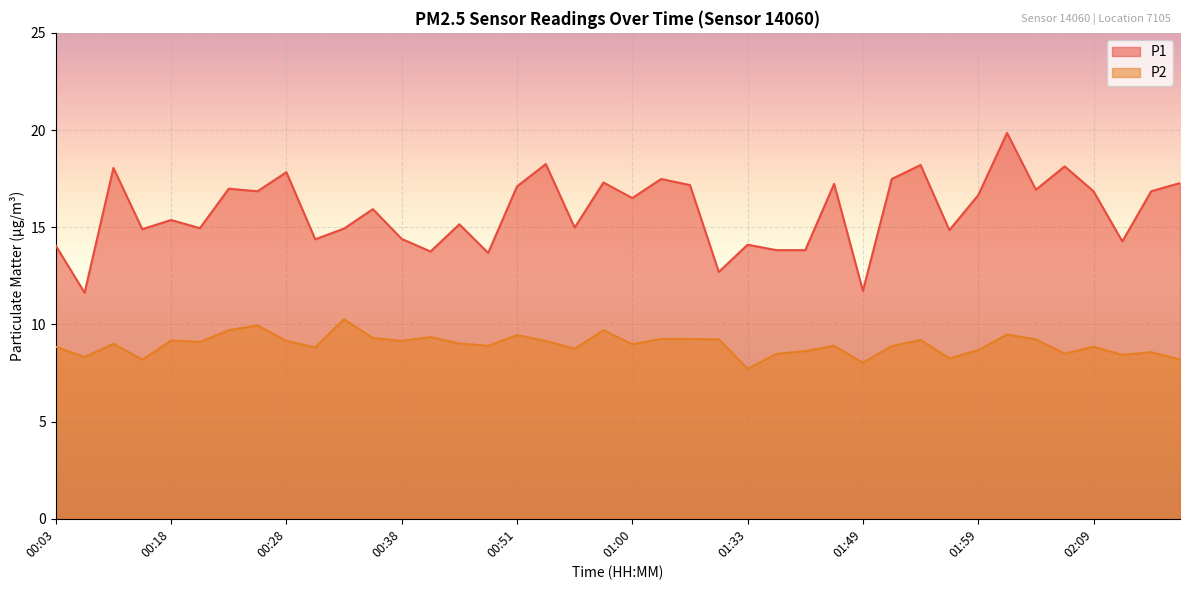

True or false: P2 and P1 intersect in this chart.

False